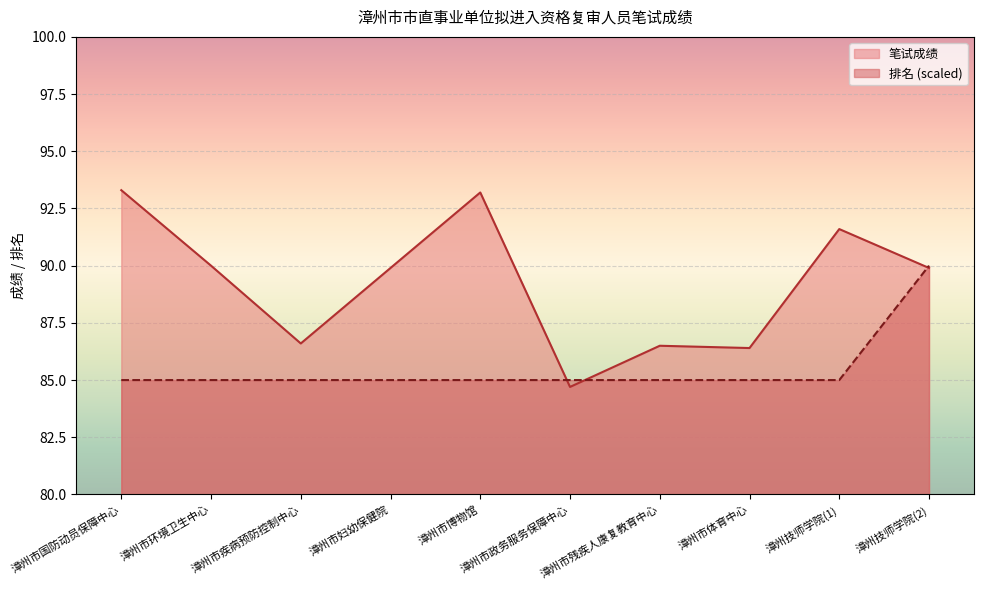

Between 漳州市政务服务保障中心 and 漳州技师学院(1), which is larger?

漳州技师学院(1)